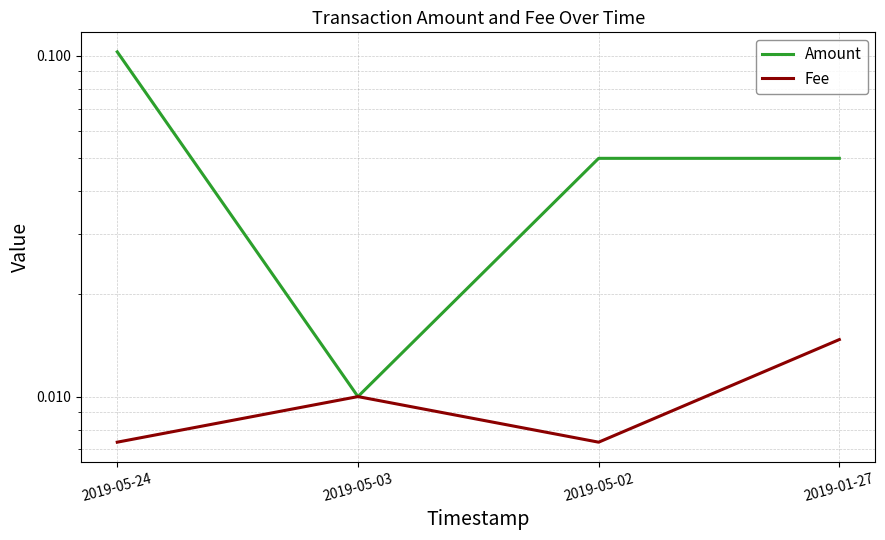

Is the value of Fee at 2019-05-03 greater than the value of Amount at 2019-05-24?

No